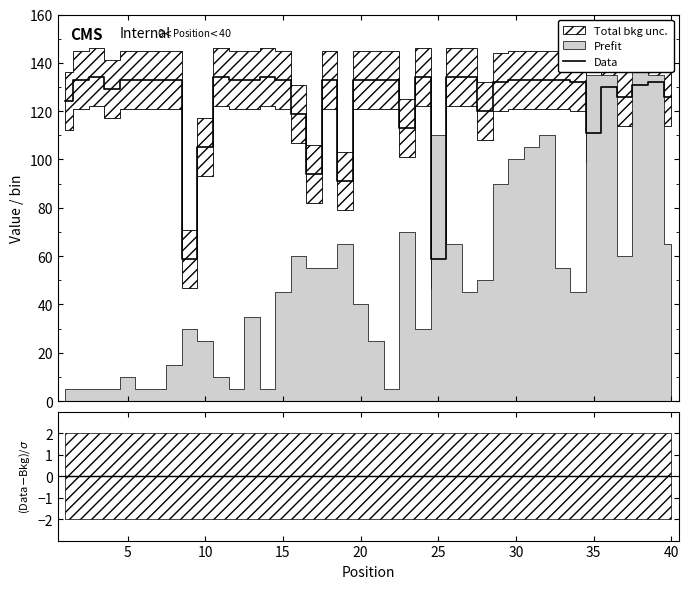

What is the value of the 27th point from the left?

134